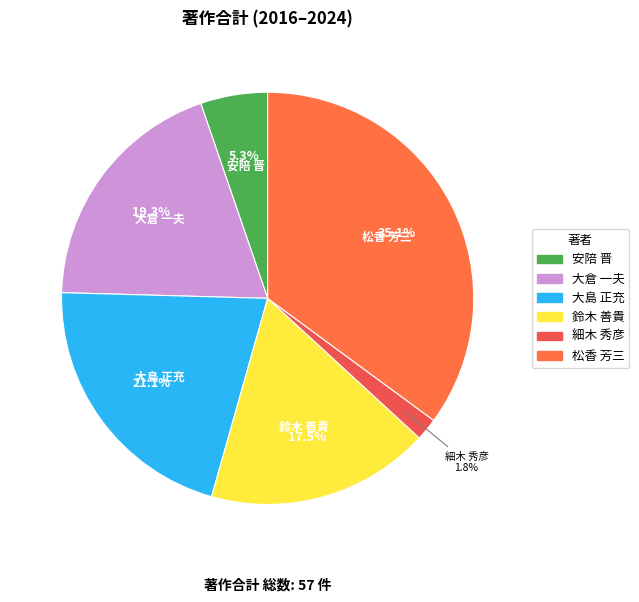

Is there any slice that represents more than half of the pie?

No